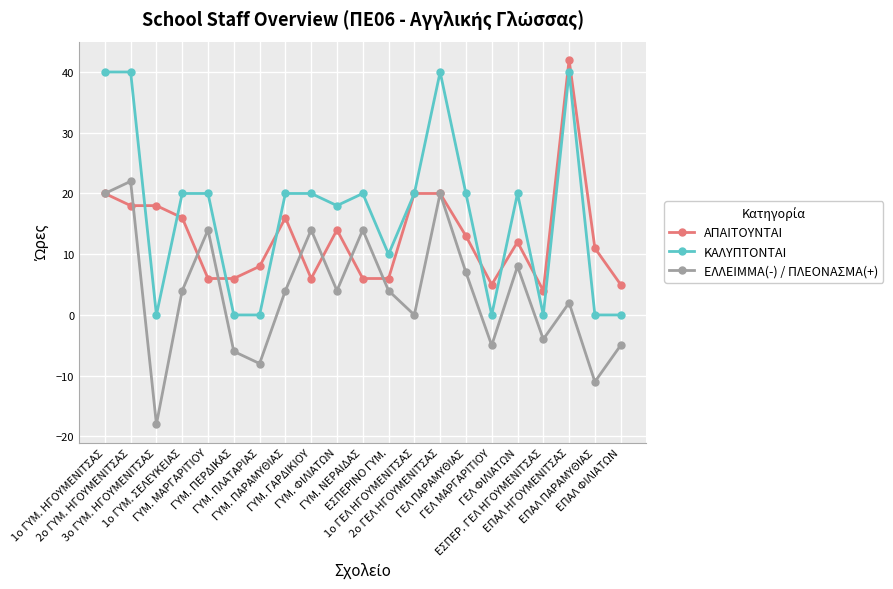

How many categories are shown in the chart?

21